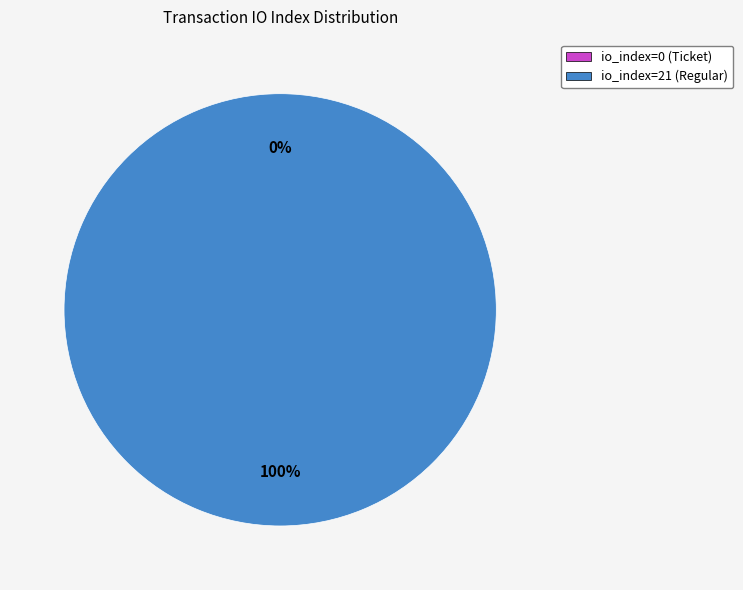

Is it true that io_index=0 (Ticket) is 0% of the pie?

True